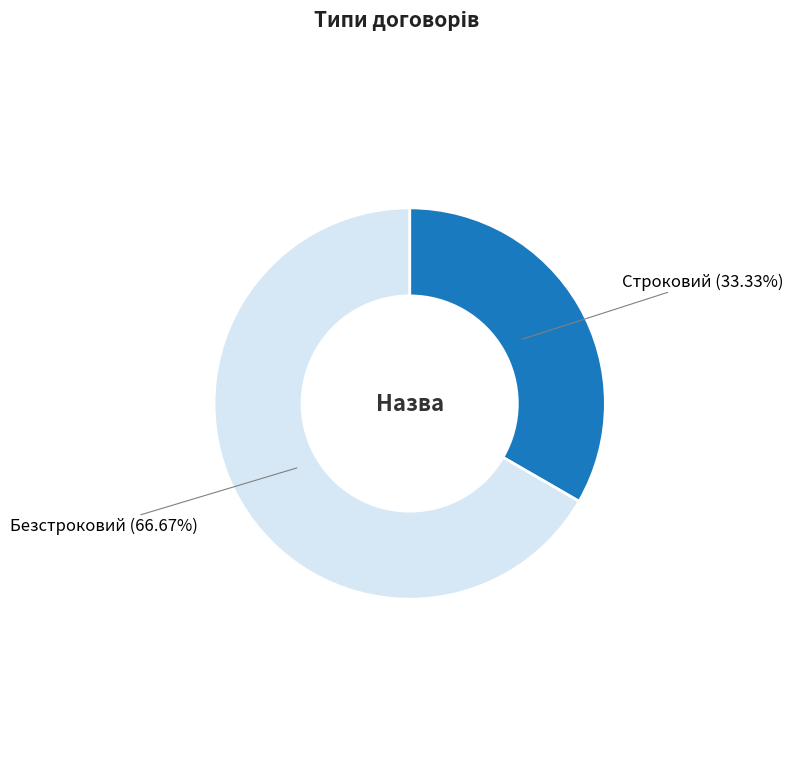

Is there a majority slice in this chart?

Yes